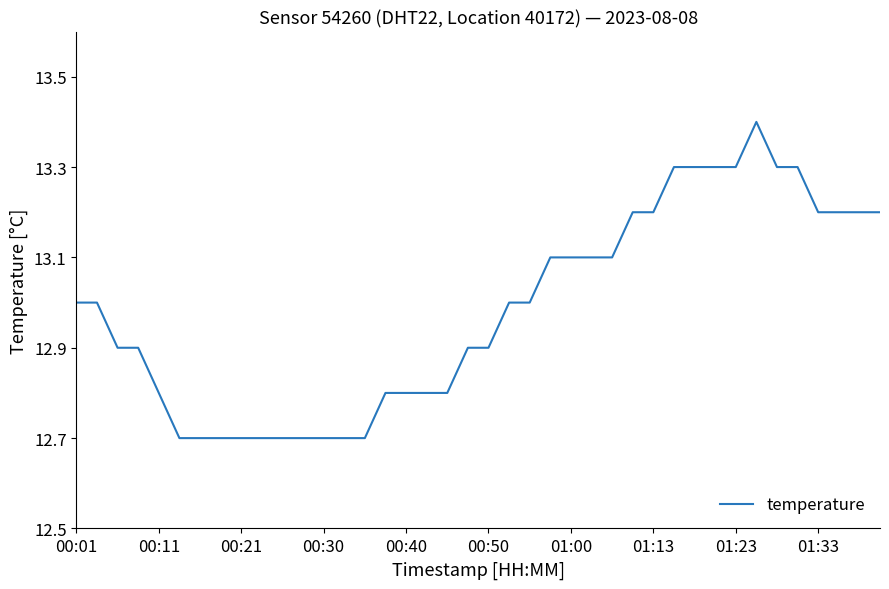

What is the minimum value shown in the chart?

12.7